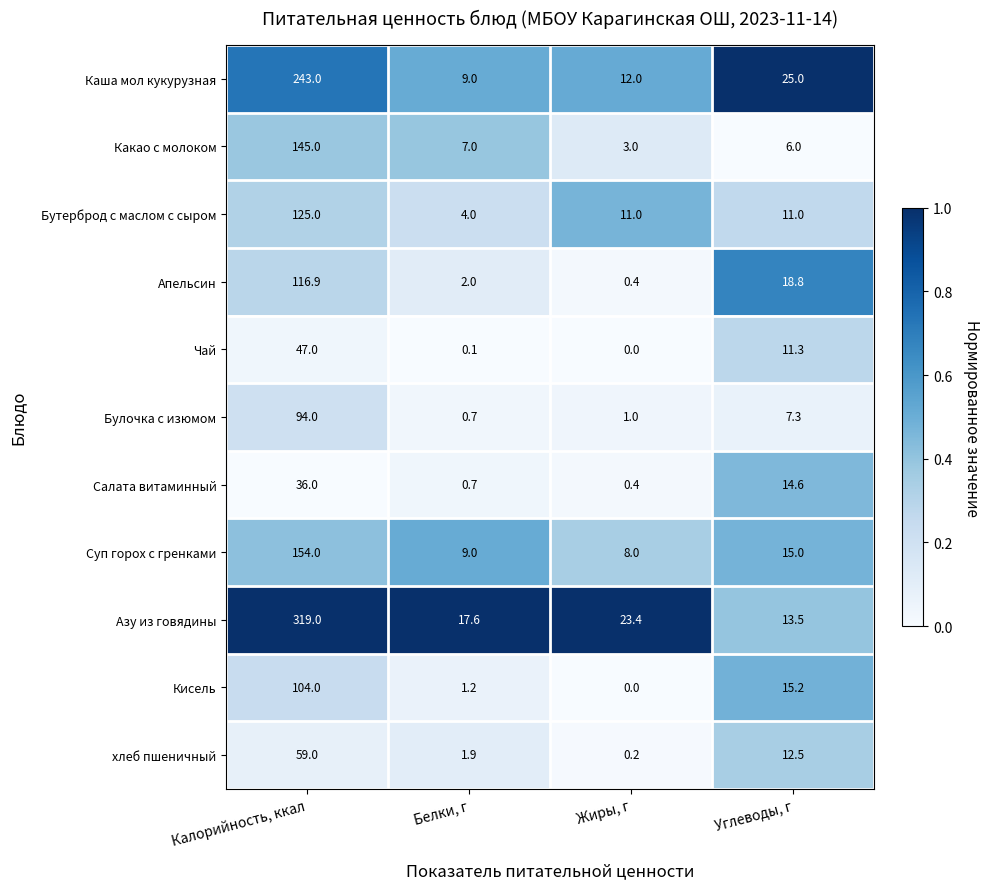

Rank the series by their maximum value, from lowest to highest.

Салата витаминный, Чай, хлеб пшеничный, Булочка с изюмом, Кисель, Апельсин, Бутерброд с маслом с сыром, Какао с молоком, Суп горох с гренками, Каша мол кукурузная, Азу из говядины